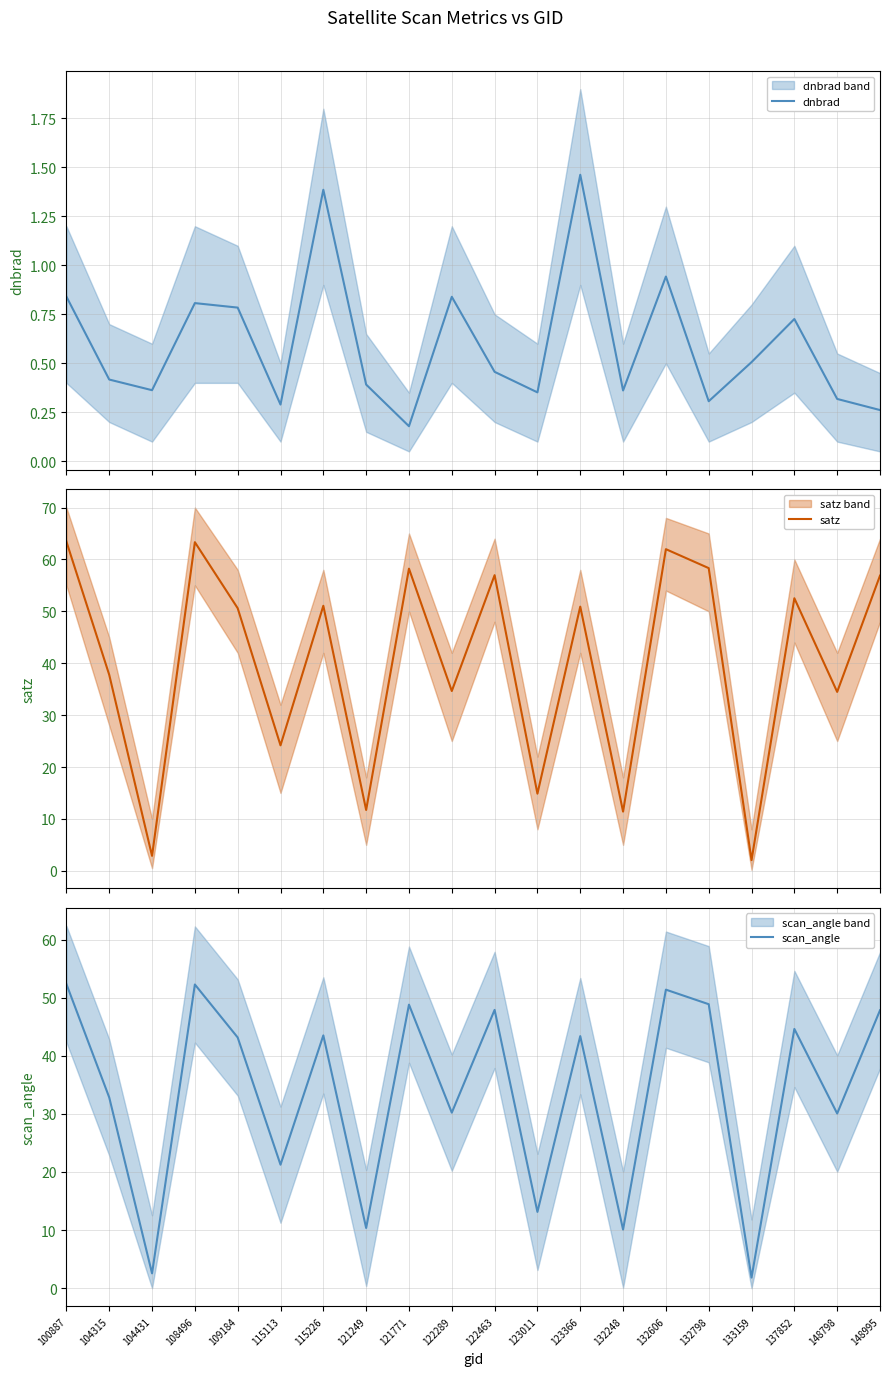

Where is the first local minimum for dnbrad?

104431